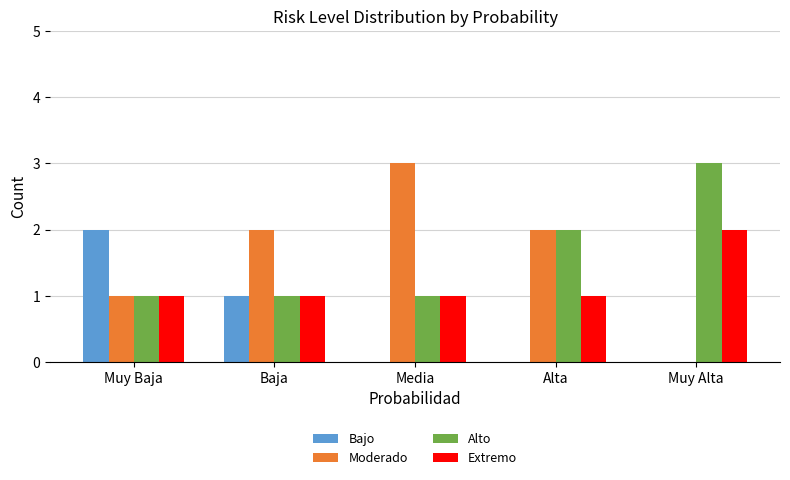

Which series has the widest spread of values?

Moderado